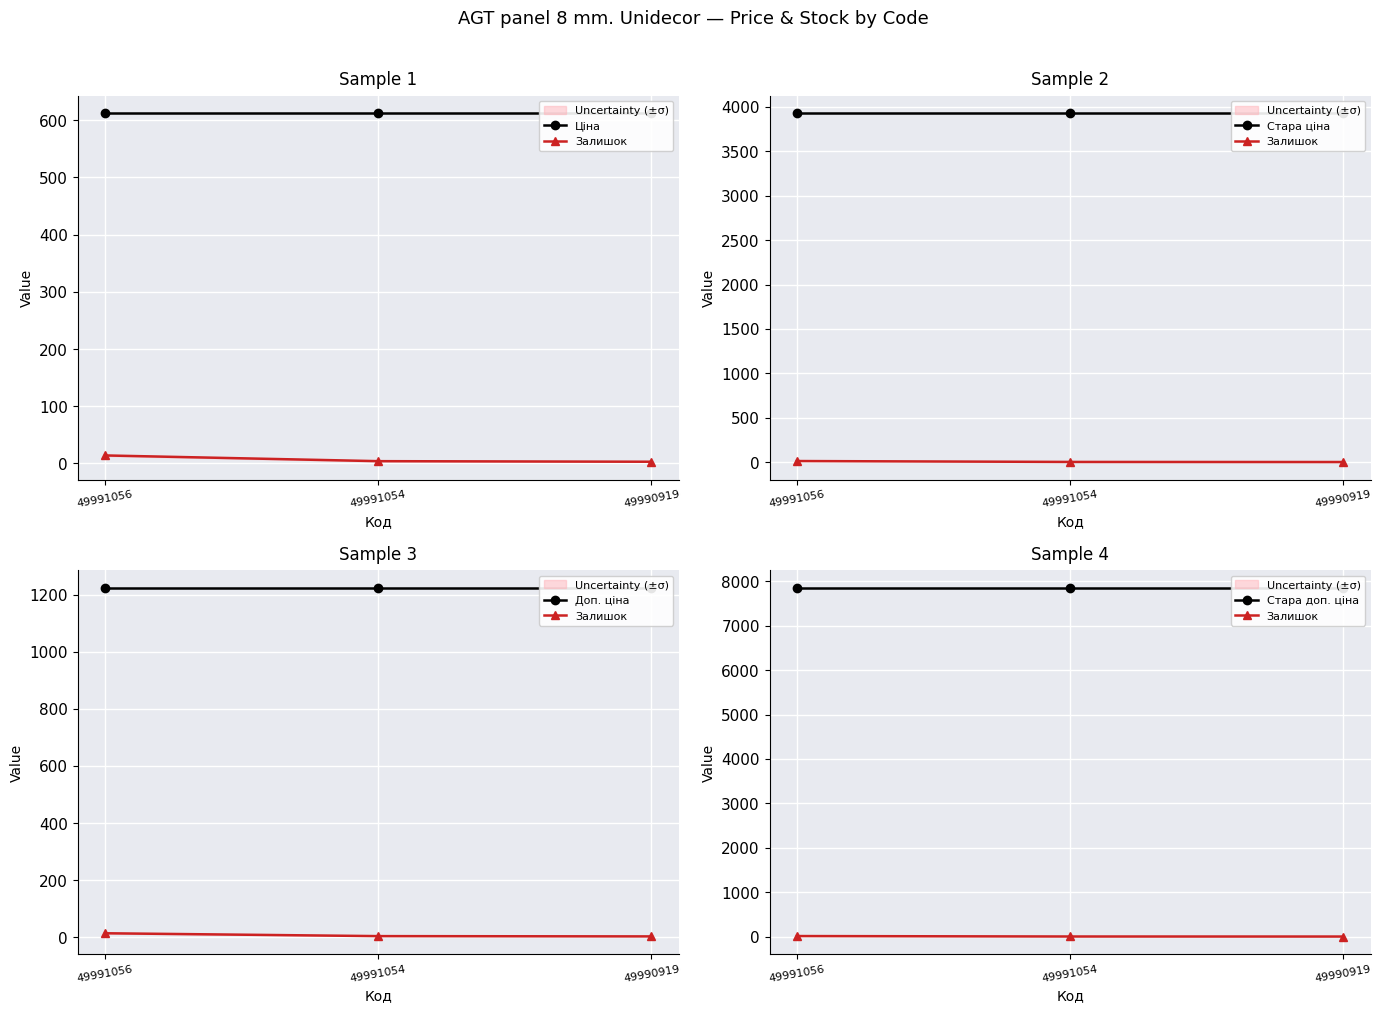

How many lines are shown in the chart?

5